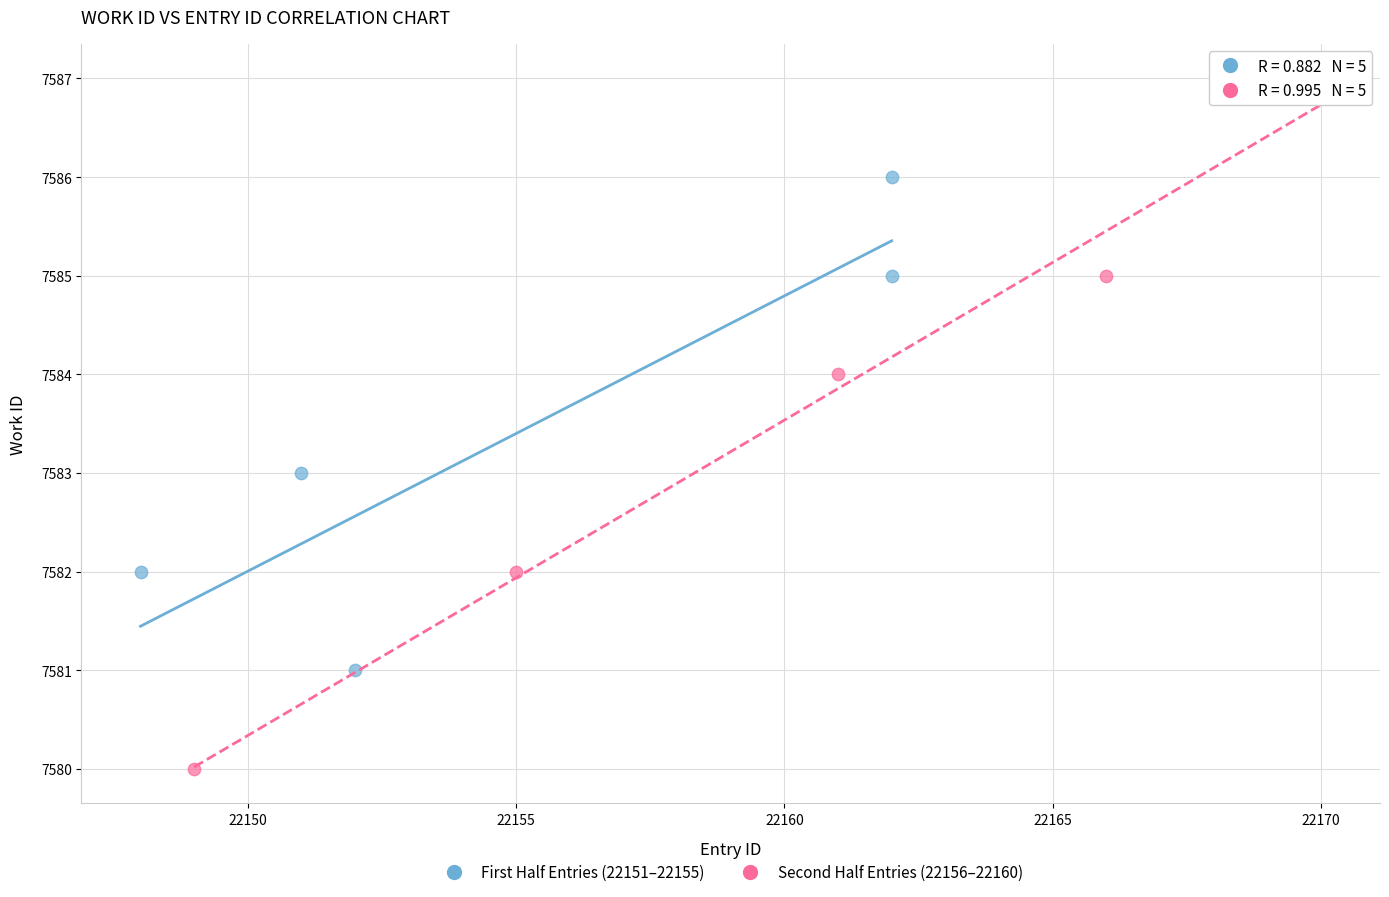

Which series has the widest spread of Y values?

Second Half Entries (22156–22160)